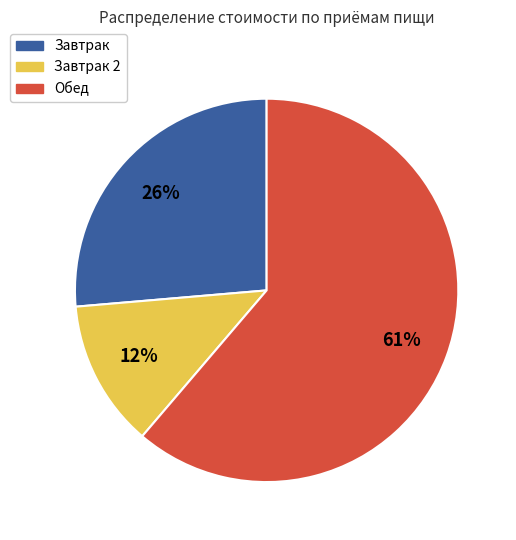

To the nearest percent, what is the average slice percentage?

33%